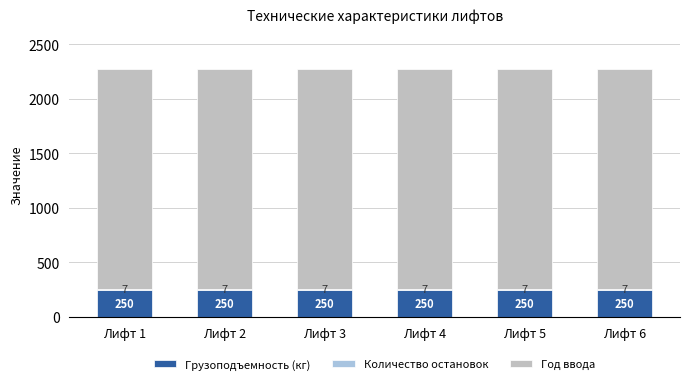

What is the maximum value for Грузоподъемность (кг)?

250